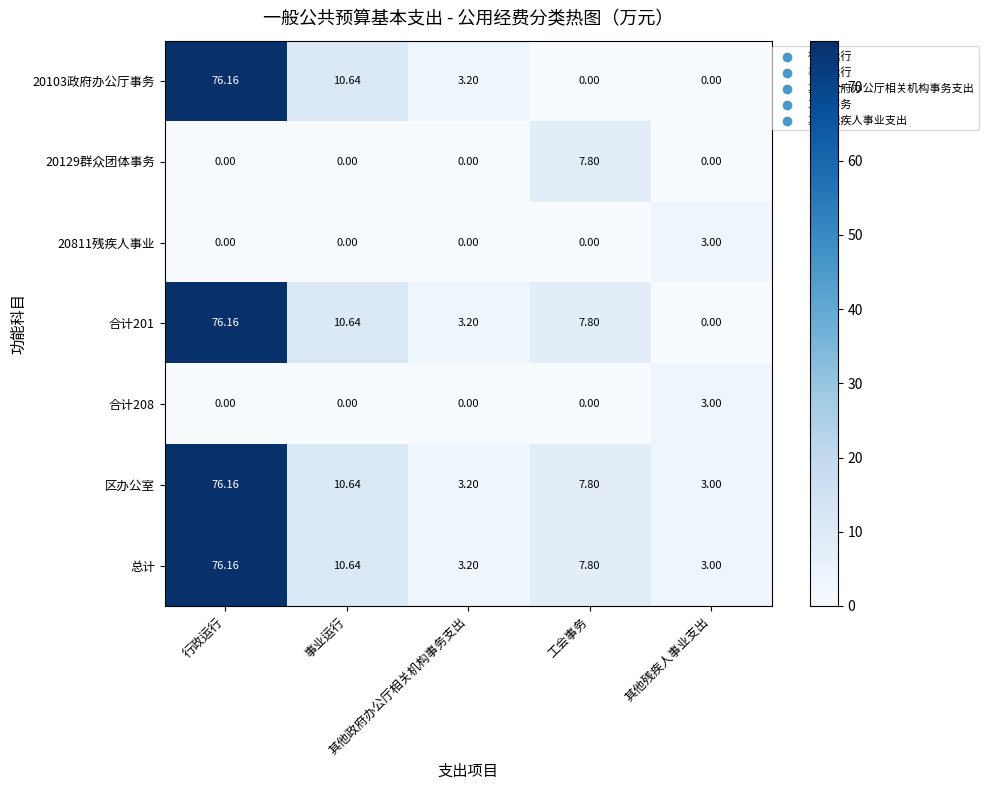

Reading left to right, list all the values displayed in this chart.

20103政府办公厅事务: 行政运行=76.2	事业运行=10.6	其他政府办公厅相关机构事务支出=3.2	工会事务=0.0	其他残疾人事业支出=0.0
20129群众团体事务: 行政运行=0.0	事业运行=0.0	其他政府办公厅相关机构事务支出=0.0	工会事务=7.8	其他残疾人事业支出=0.0
20811残疾人事业: 行政运行=0.0	事业运行=0.0	其他政府办公厅相关机构事务支出=0.0	工会事务=0.0	其他残疾人事业支出=3.0
合计201: 行政运行=76.2	事业运行=10.6	其他政府办公厅相关机构事务支出=3.2	工会事务=7.8	其他残疾人事业支出=0.0
合计208: 行政运行=0.0	事业运行=0.0	其他政府办公厅相关机构事务支出=0.0	工会事务=0.0	其他残疾人事业支出=3.0
区办公室: 行政运行=76.2	事业运行=10.6	其他政府办公厅相关机构事务支出=3.2	工会事务=7.8	其他残疾人事业支出=3.0
总计: 行政运行=76.2	事业运行=10.6	其他政府办公厅相关机构事务支出=3.2	工会事务=7.8	其他残疾人事业支出=3.0